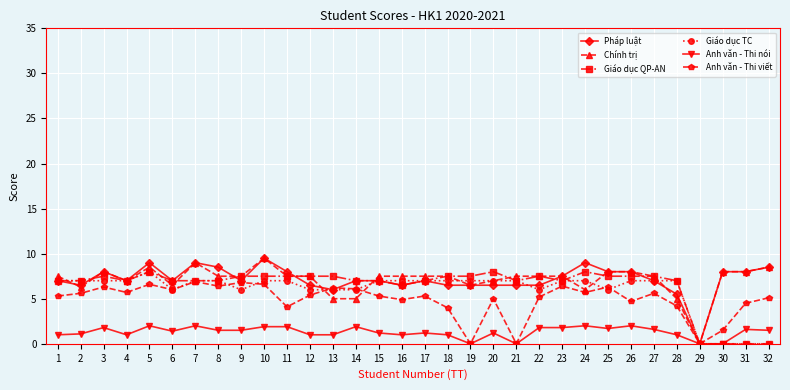

The value of Giáo dục QP-AN at 14 is 3.9. True or false?

False